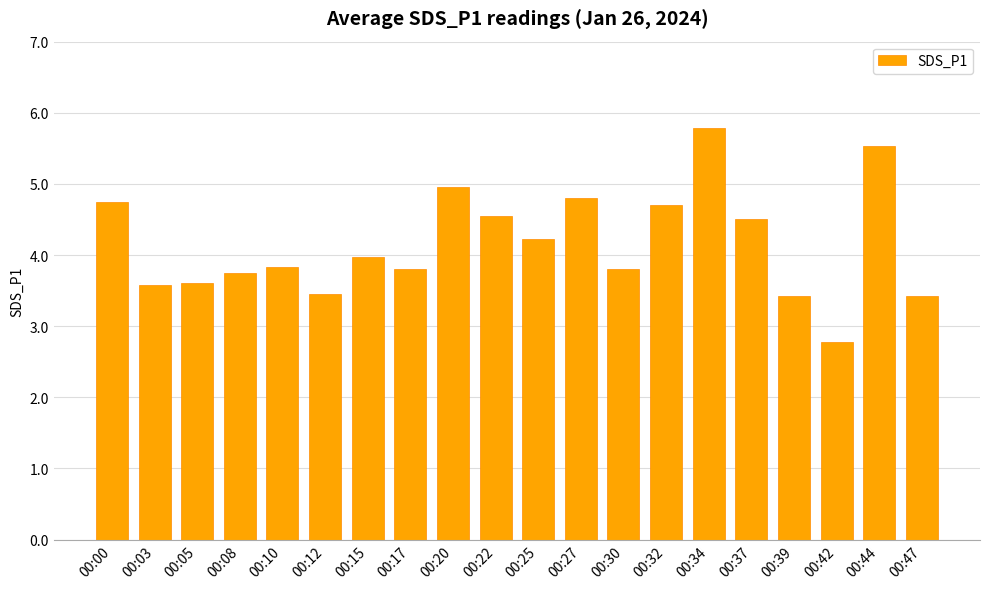

What is the difference between the maximum and minimum values?

3.0